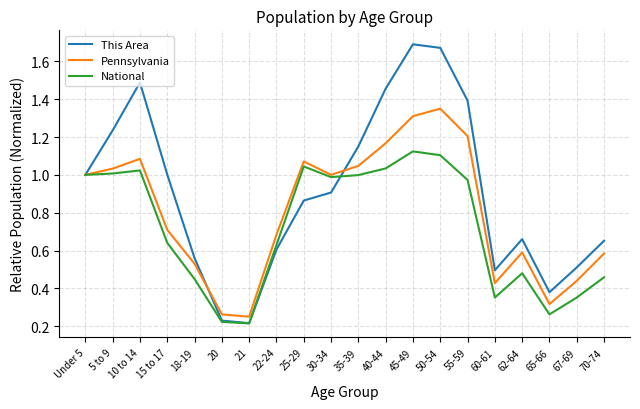

Does the chart display data point markers on the line(s)?

No